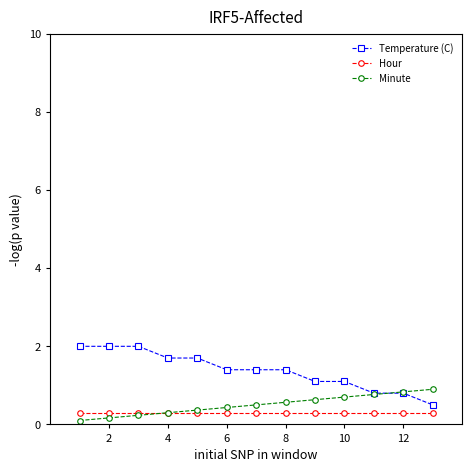

How many lines are shown in the chart?

3